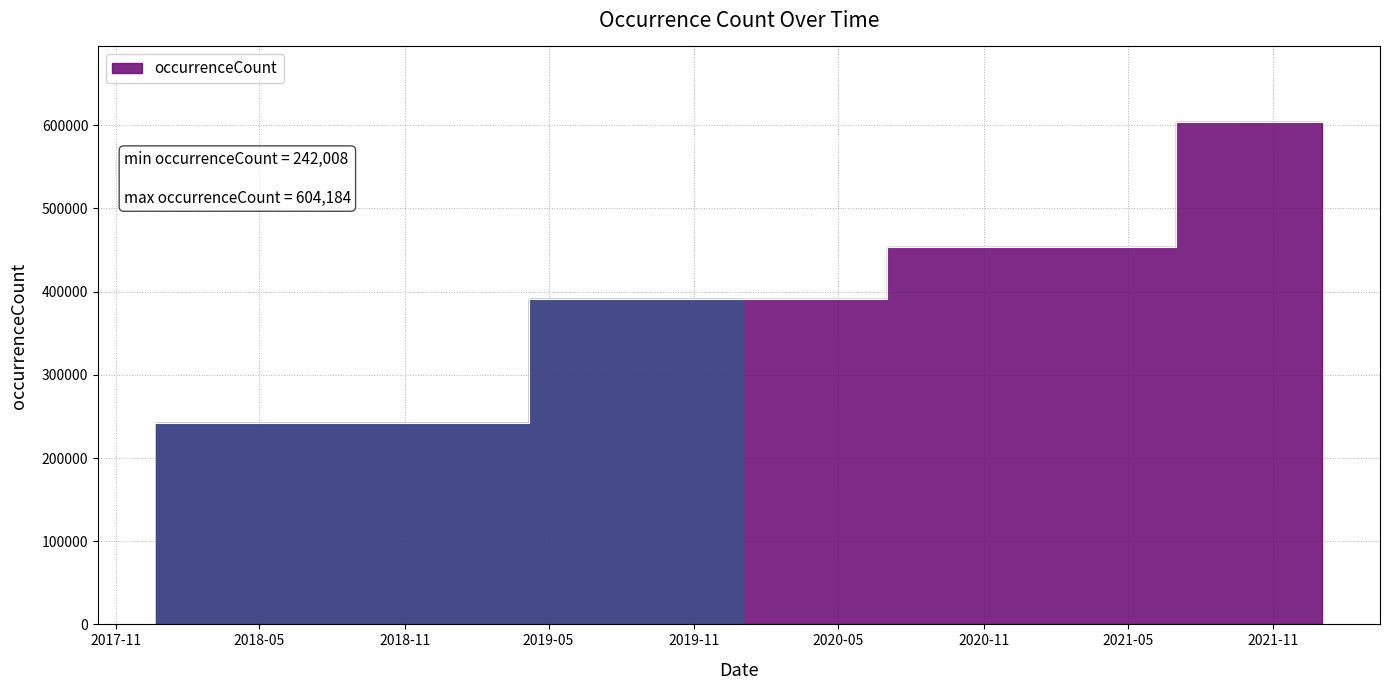

Does the chart have visible grid lines?

Yes